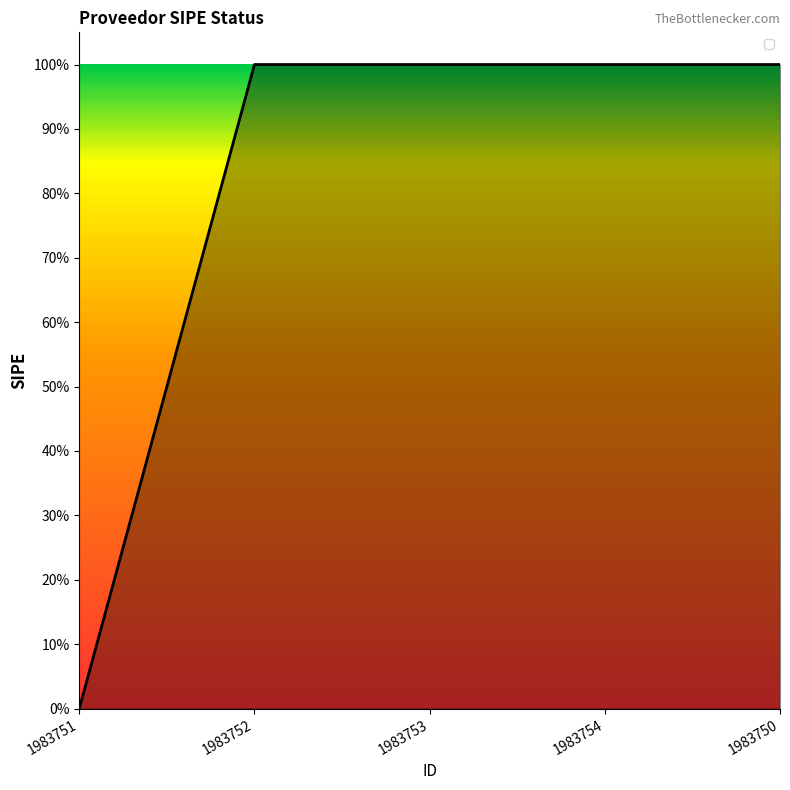

Is this an area chart (filled region under the line)?

Yes